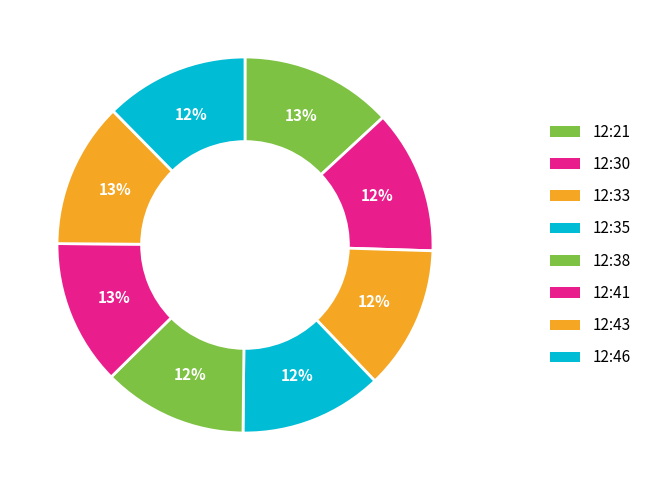

How many slices are in this pie chart?

8